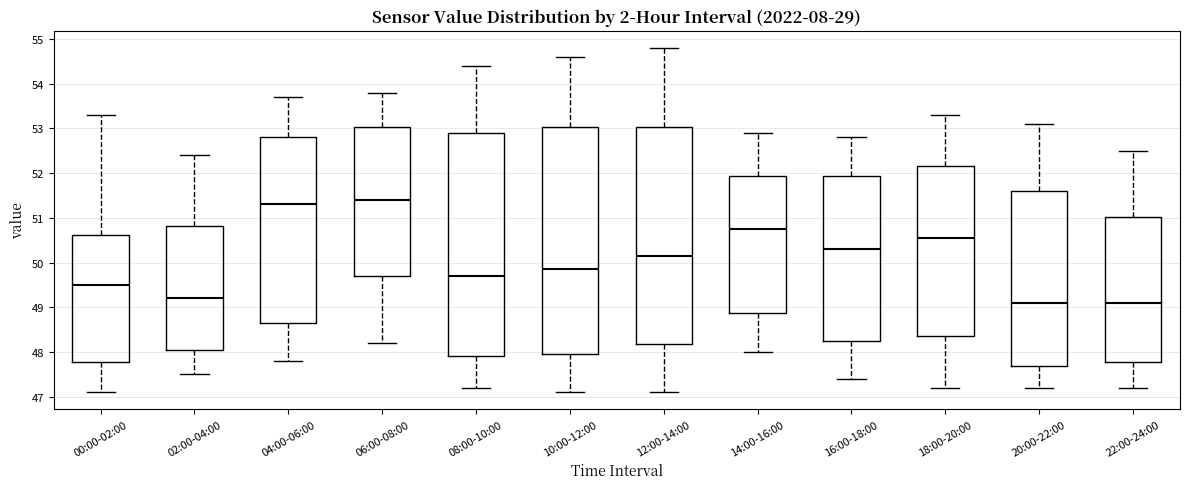

Which box's median line is the highest?

06:00-08:00